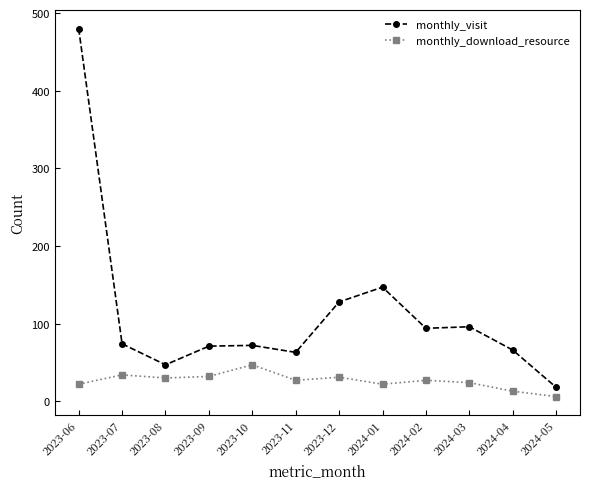

Is the value of monthly_download_resource at 2023-12 greater than the value of monthly_visit at 2023-09?

No